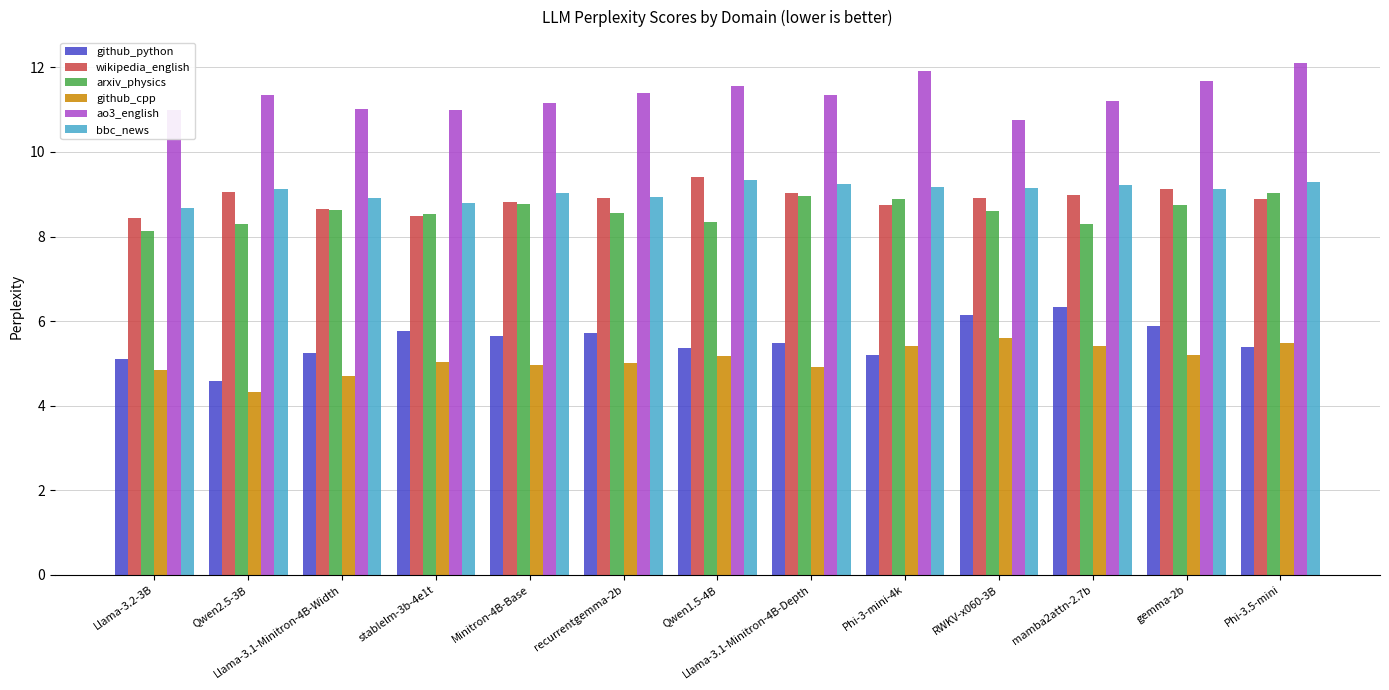

What is the label of the 2nd bar from the right?

gemma-2b